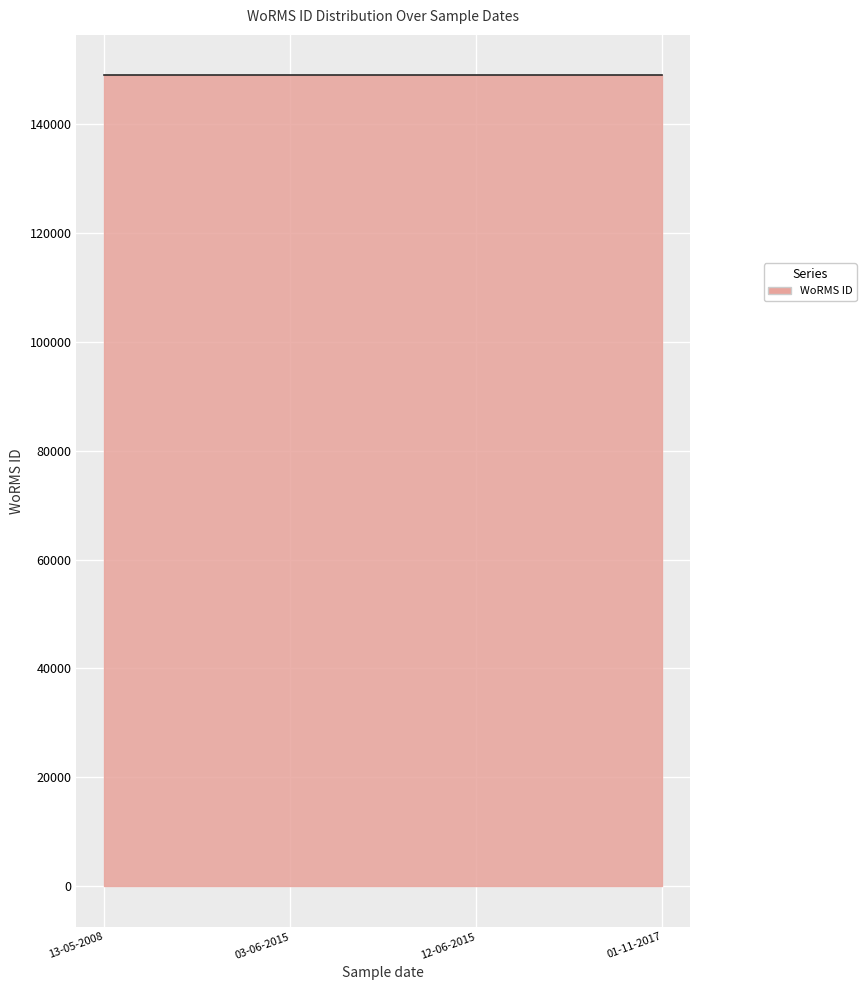

What is the maximum value shown in the chart?

149004.0